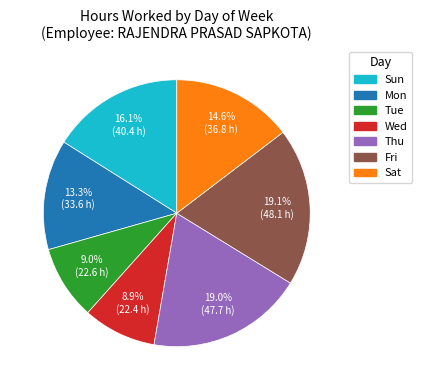

To the nearest percent, what is the combined percentage of Fri and Sat?

34%